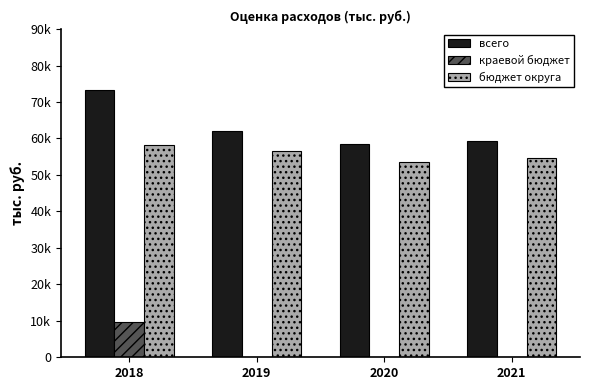

Are the bars horizontal?

No